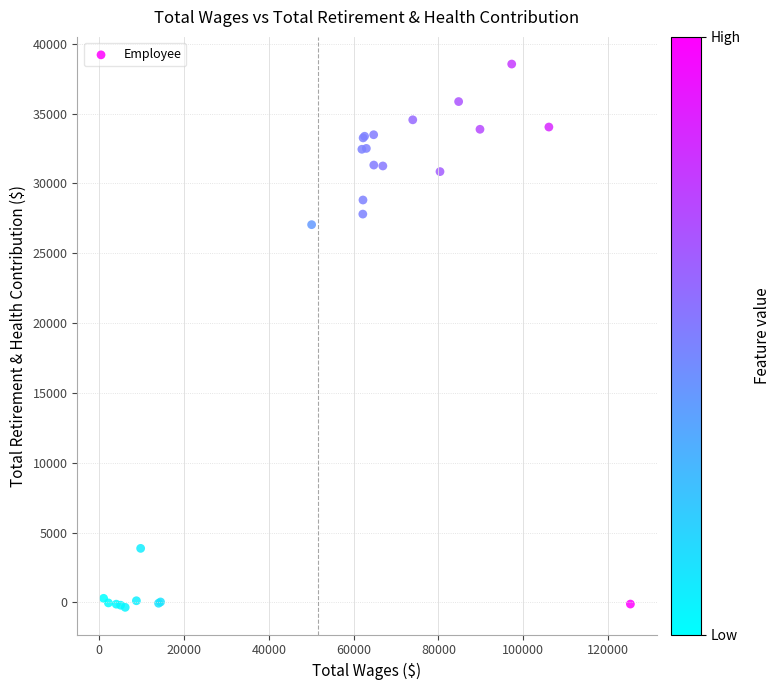

What Y value in the scatter plot is closest to 19096?

27050.2